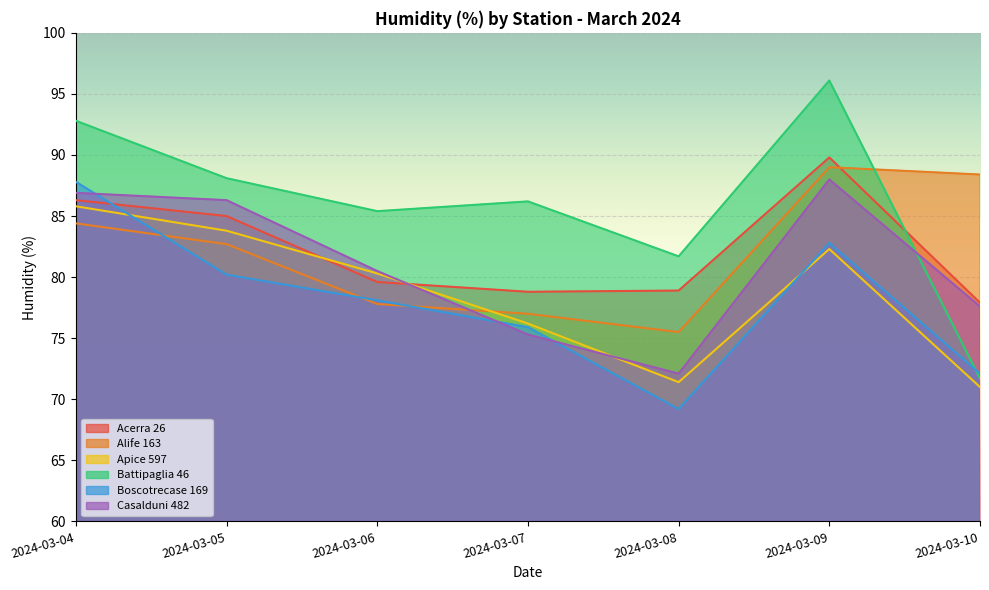

Between 2024-03-10 and 2024-03-08, which is larger?

2024-03-08